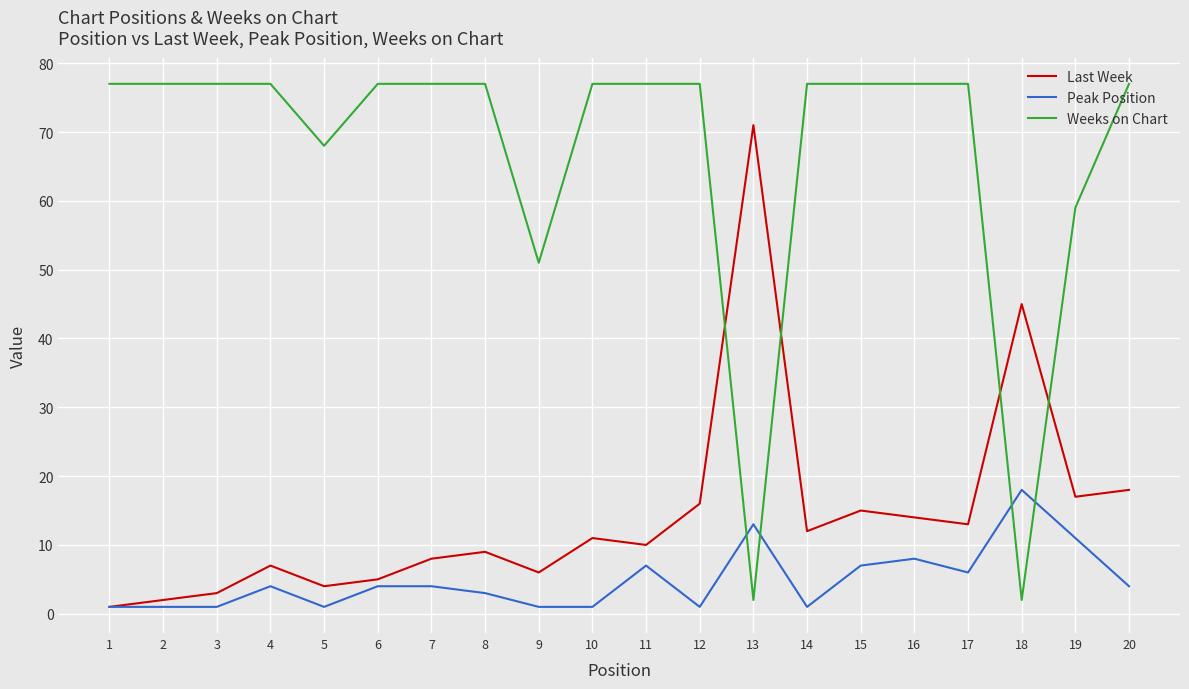

Which series changed the most between 6 and 18?

Weeks on Chart